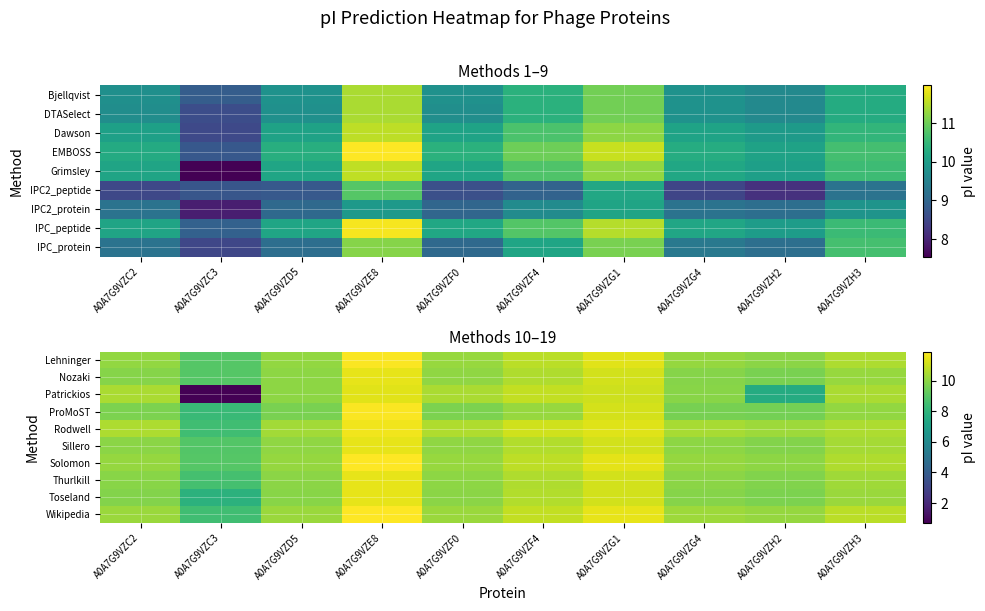

Which category has the lowest value in the Rodwell series?

A0A7G9VZC3